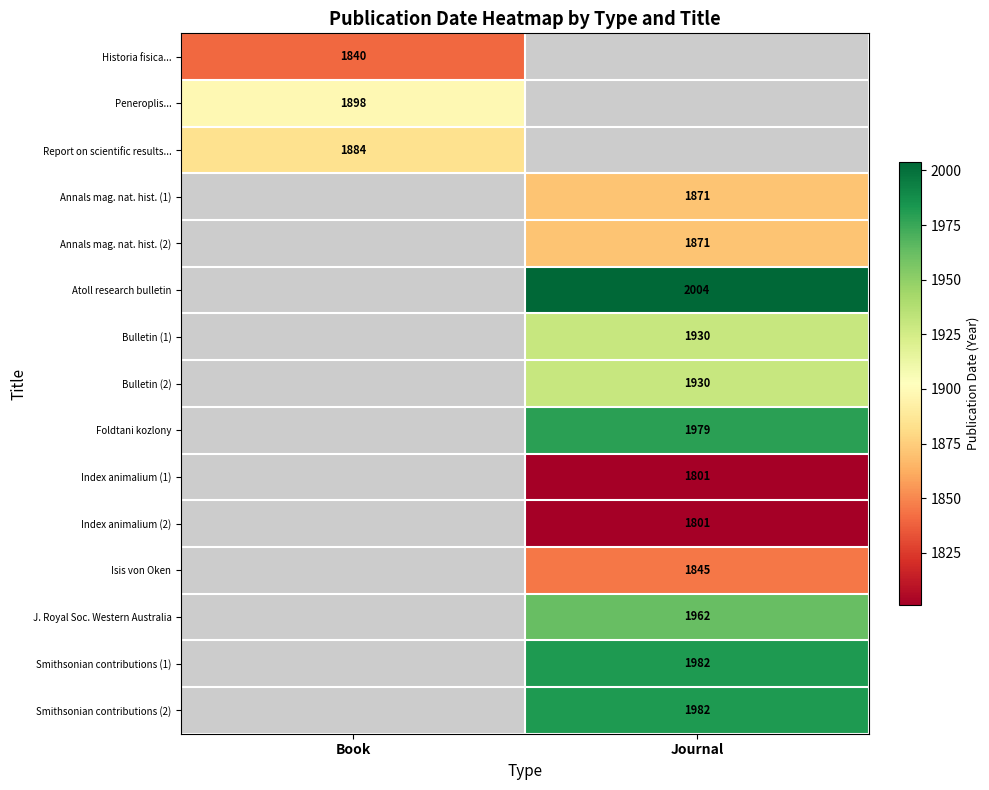

The Atoll research bulletin series shows 2004 at Journal. True or false?

True